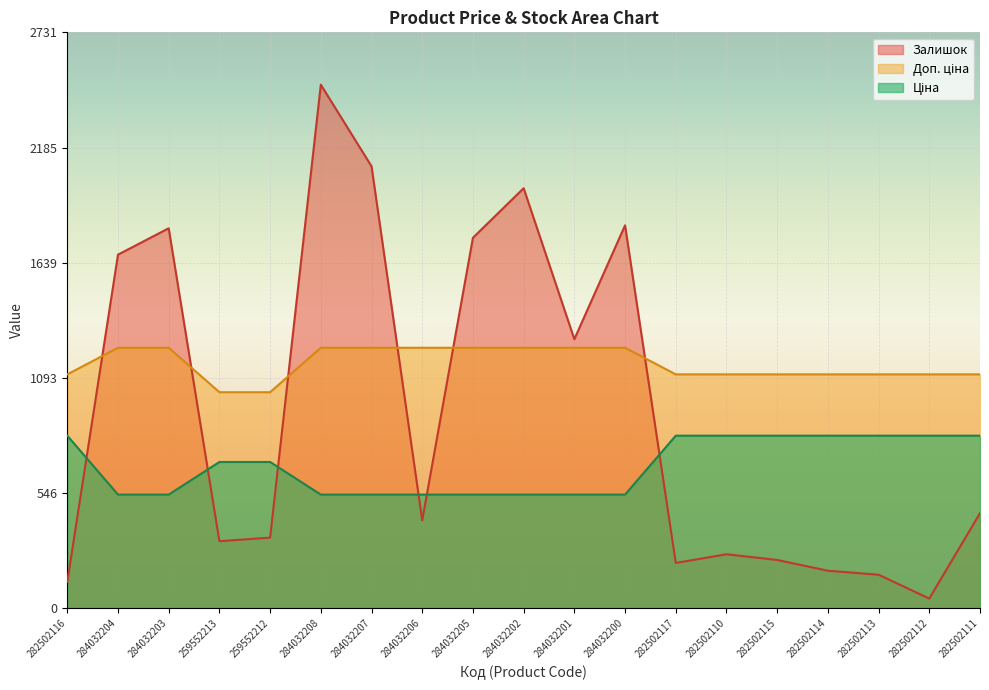

What is the label of the 10th point from the right?

284032202